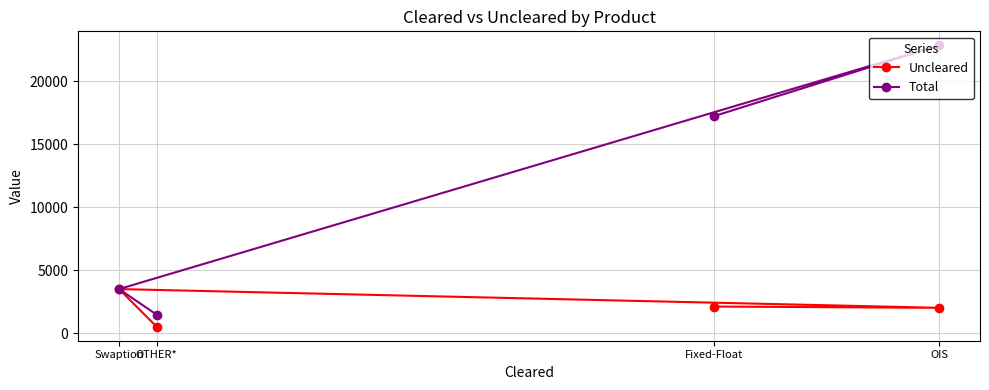

How many values in the Uncleared series exceed 2120?

1